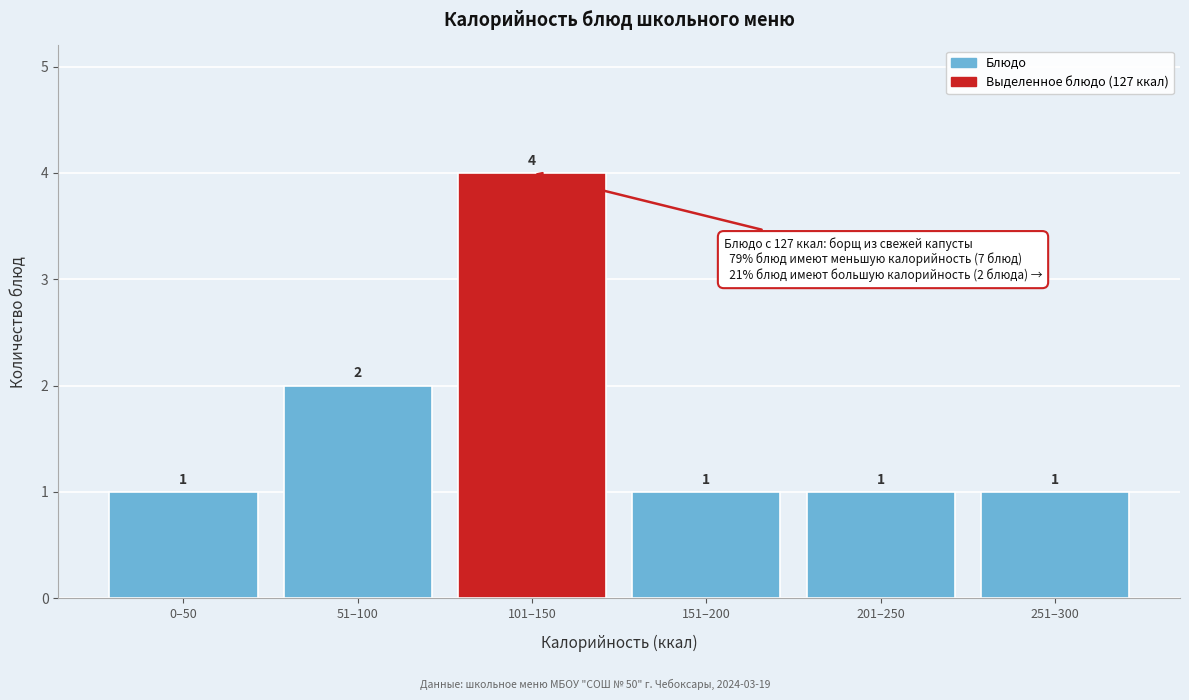

Reading right to left, what are all the values shown in this chart?

251–300=1	201–250=1	151–200=1	101–150=4	51–100=2	0–50=1